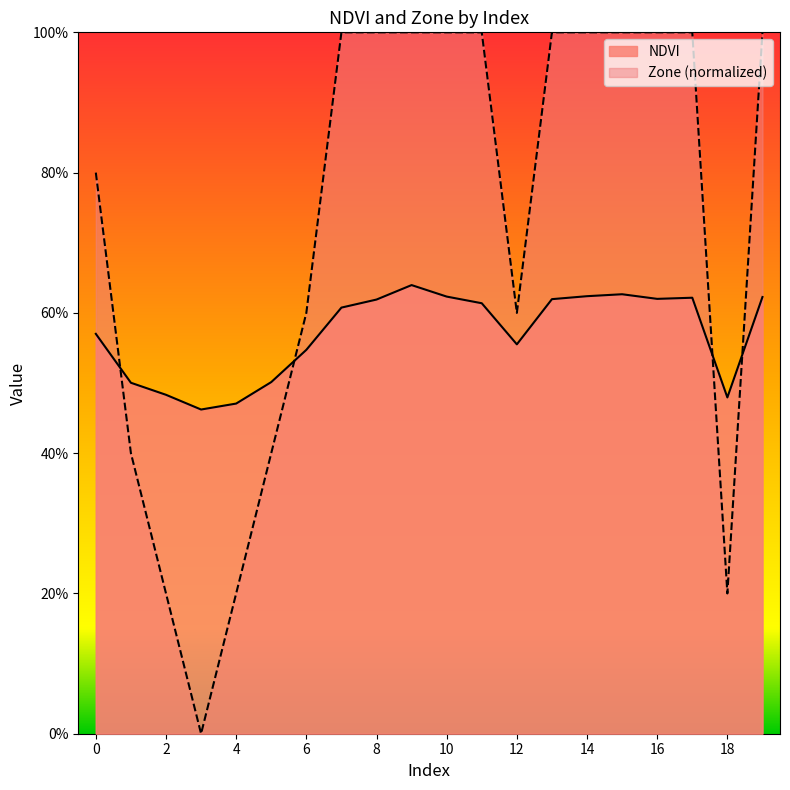

Where is the first local minimum for Zone?

3